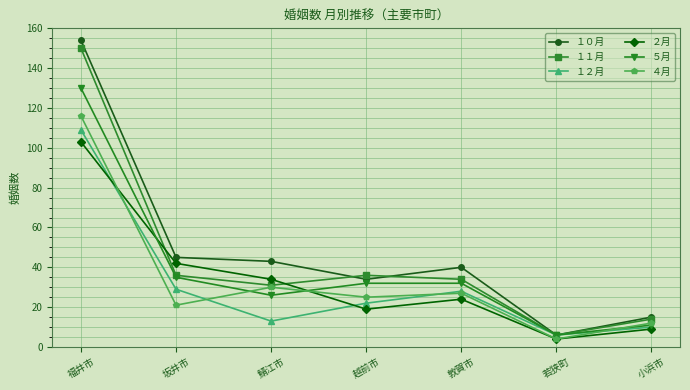

What is the difference between the highest and lowest values at 越前市?

17